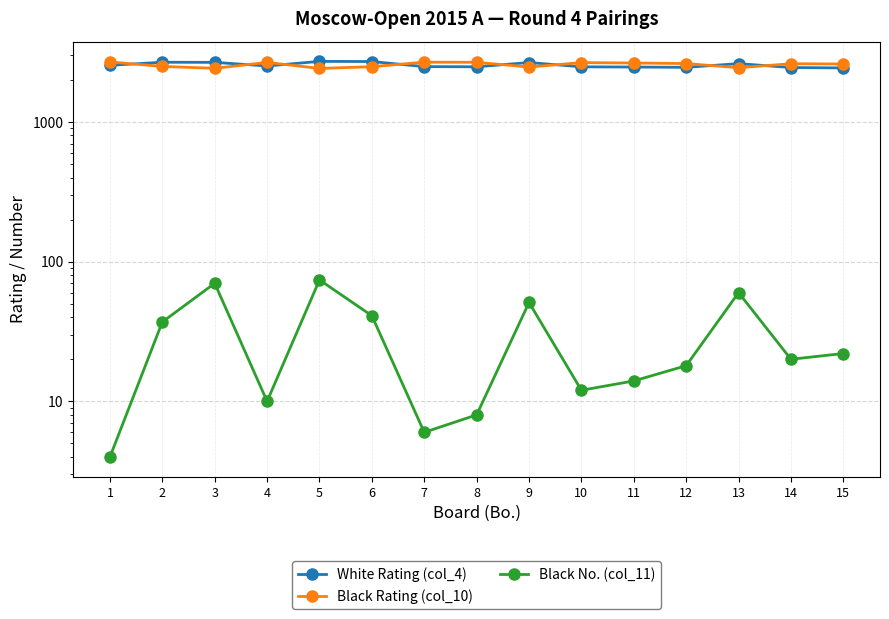

Where does the White Rating (col_4) series first go above 2515?

1